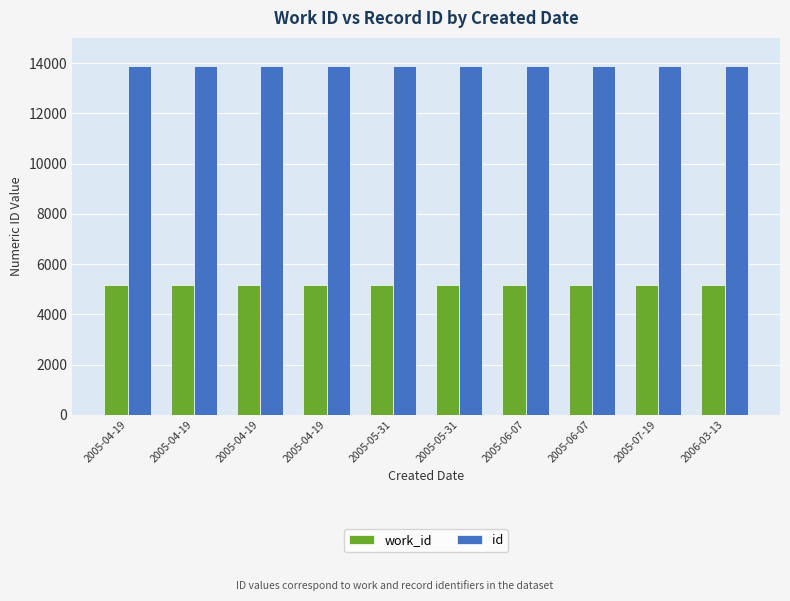

How many values in the work_id series are below 5161?

5